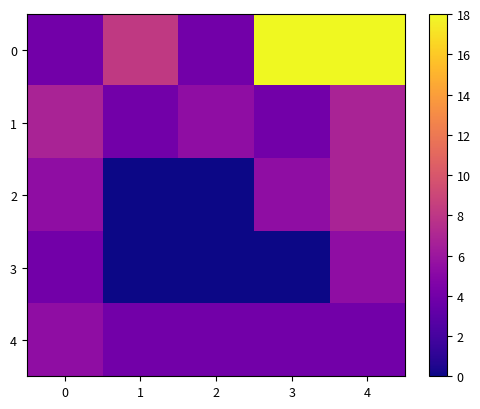

Reading left to right, extract all data points from this chart.

0: 0=4.0	1=8.2	2=4.0	3=18.0	4=18.0
1: 0=6.8	1=4.0	2=5.4	3=4.0	4=6.8
2: 0=5.4	1=0.0	2=0.0	3=5.4	4=6.8
3: 0=4.0	1=0.0	2=0.0	3=0.0	4=5.4
4: 0=5.4	1=4.0	2=4.0	3=4.0	4=4.0